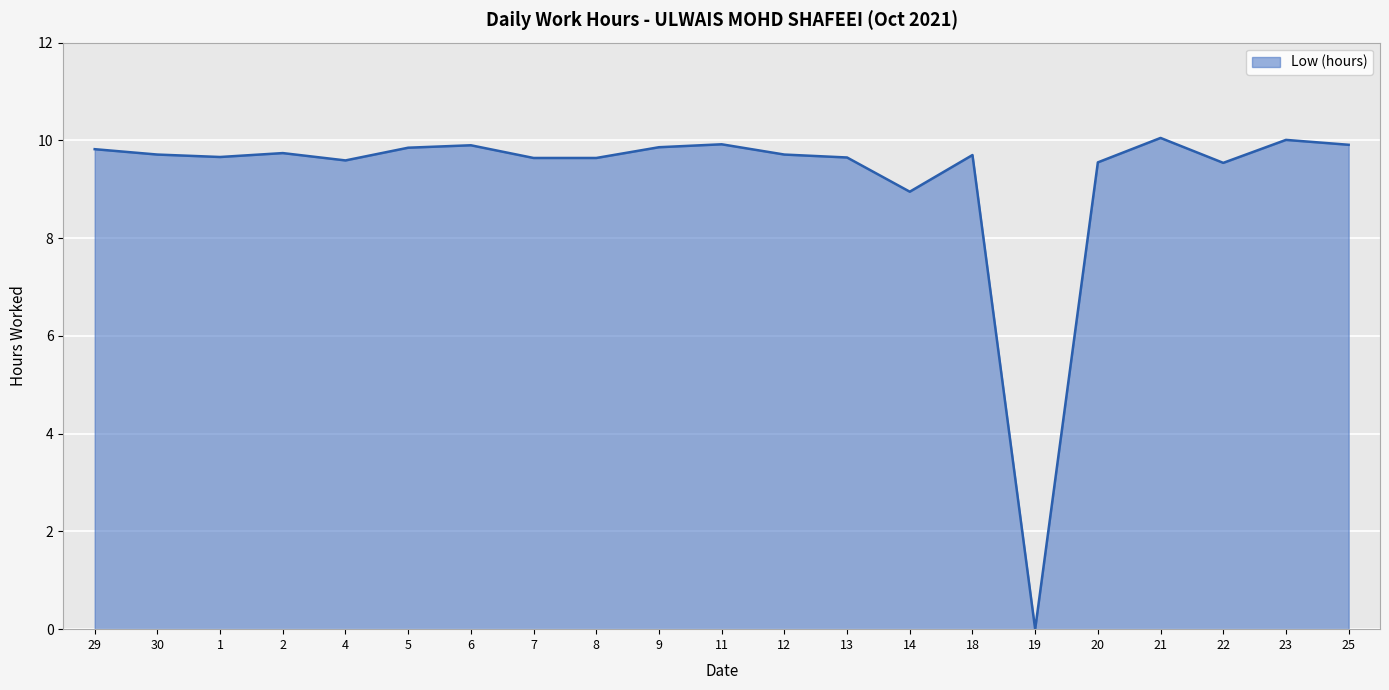

Which has a higher value, 4 or 2?

2